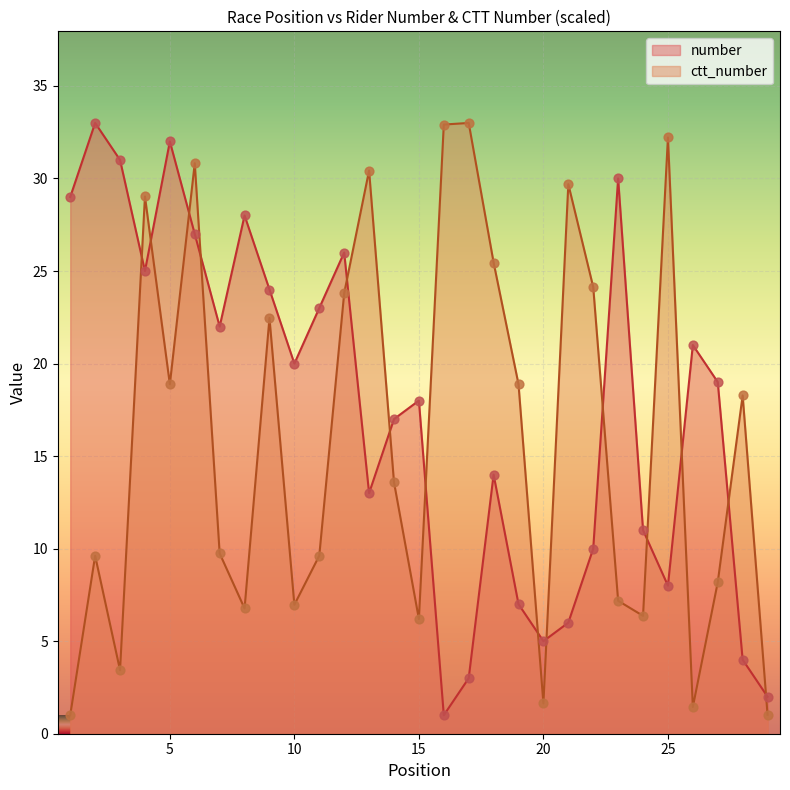

At which category is the sum across all series the highest?

6